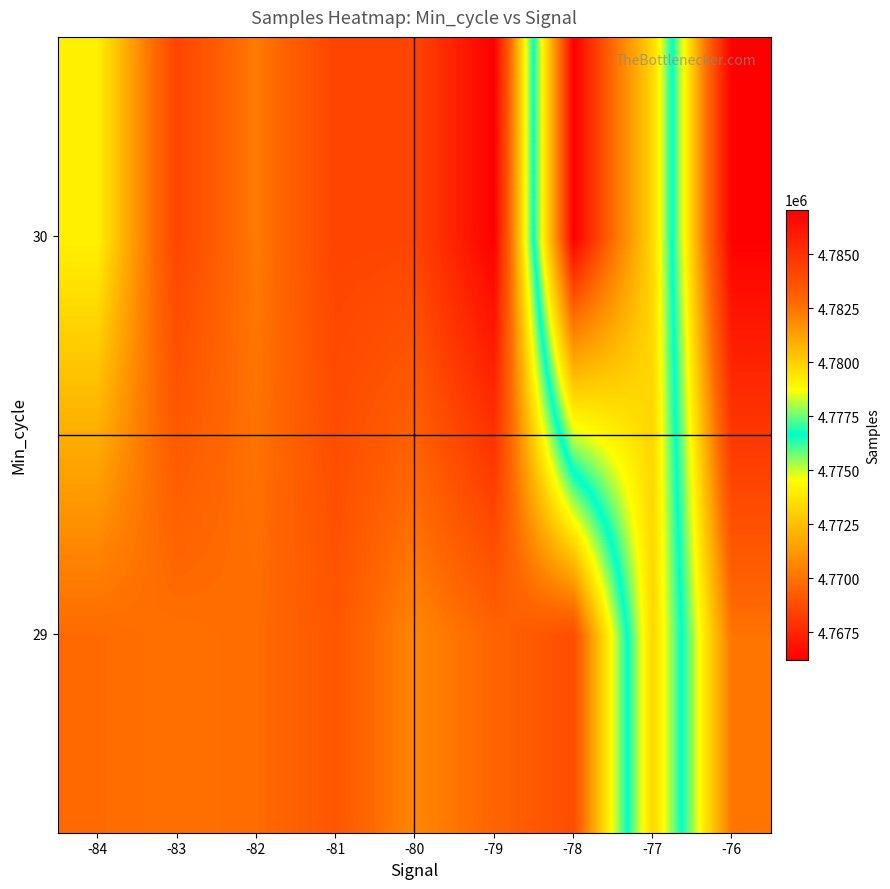

Reading left to right, list all the values displayed in this chart.

29: -84=4782764	-83=4782590	-82=4782725	-81=4783527	-80=4781945	-79=4782973	-78=4783882	-77=4773255	-76=4782491
30: -84=4779087	-83=4784227	-82=4782312	-81=4784286	-80=4784243	-79=4787060	-78=4766210	-77=4773255	-76=4787060